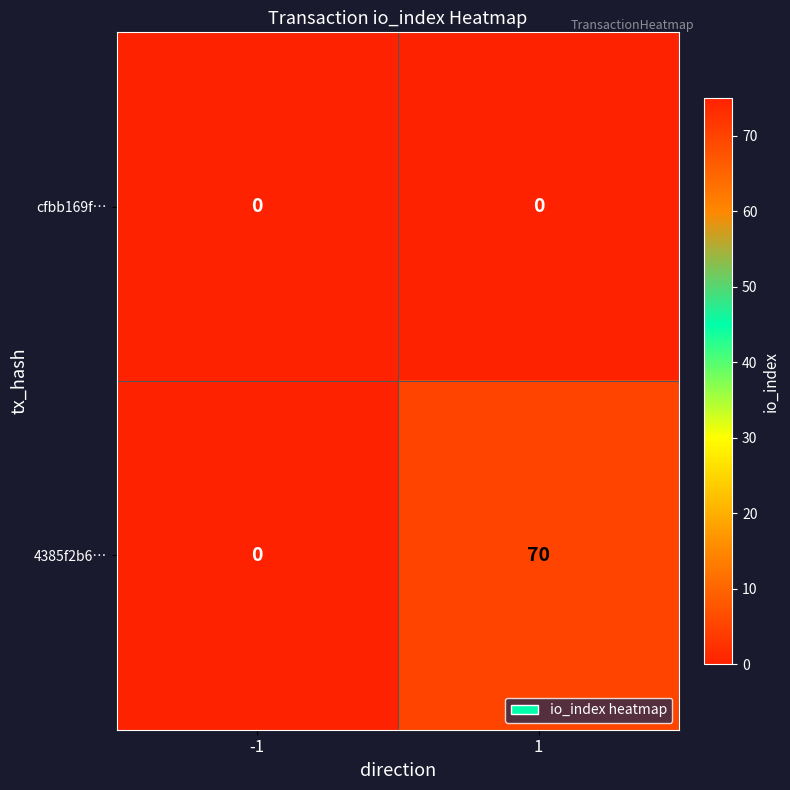

What is the total value across all series at 1?

70